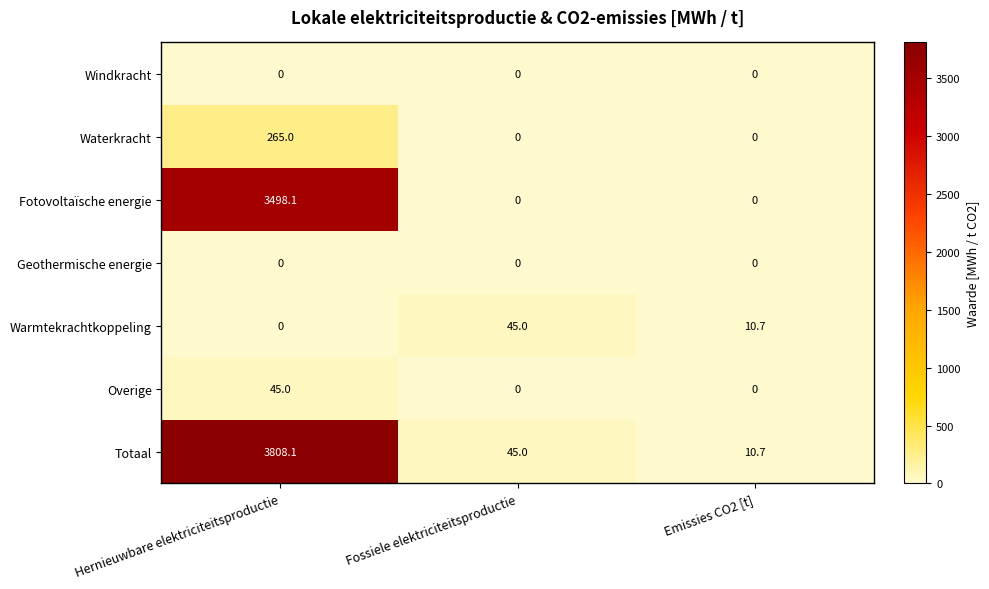

Which series has the largest total across all categories?

Totaal